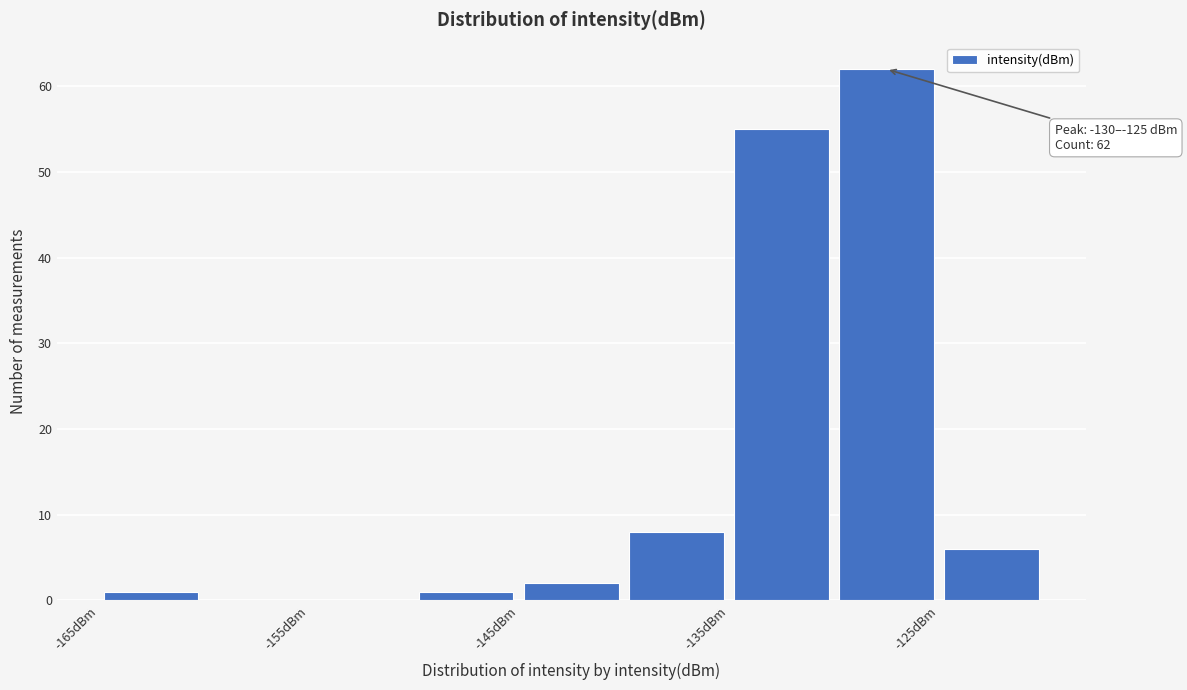

Which range on the x-axis has the tallest bar?

-130 to -125